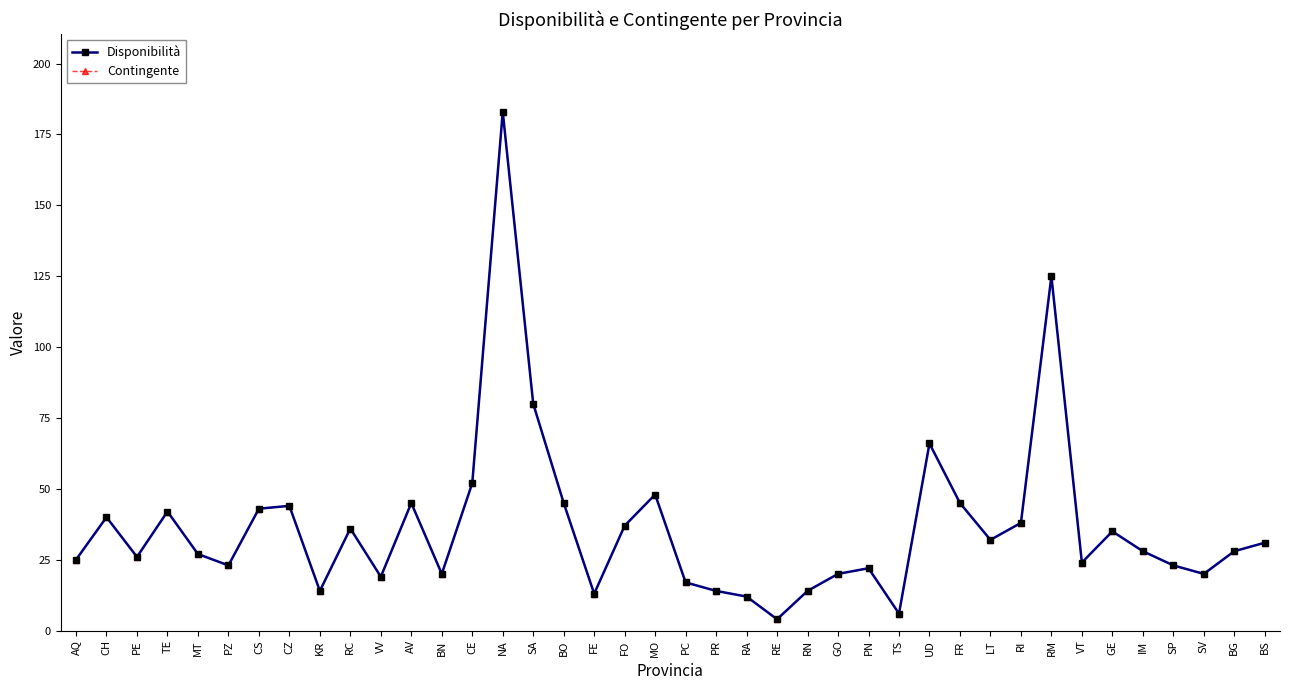

What position from the left is AQ?

1